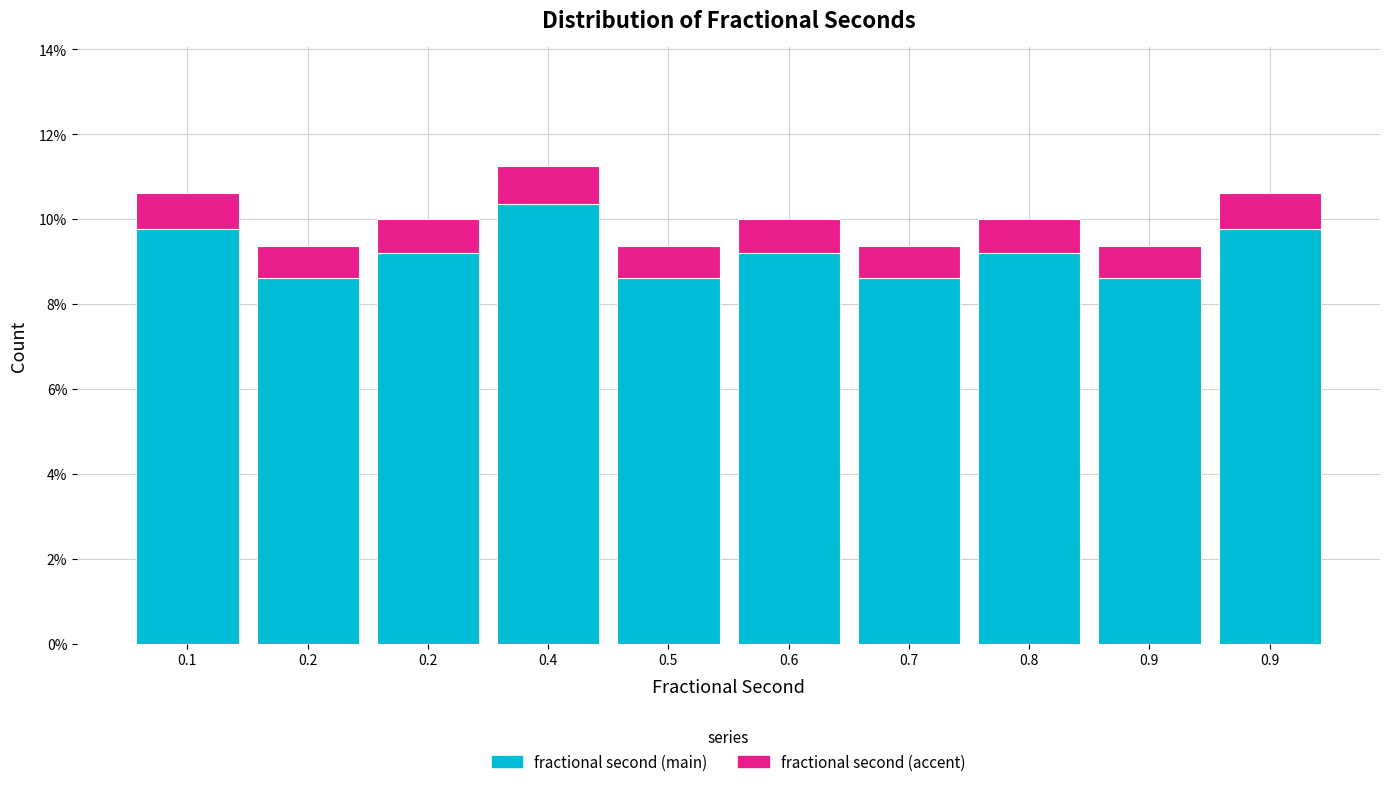

Does the chart contain any negative values?

No